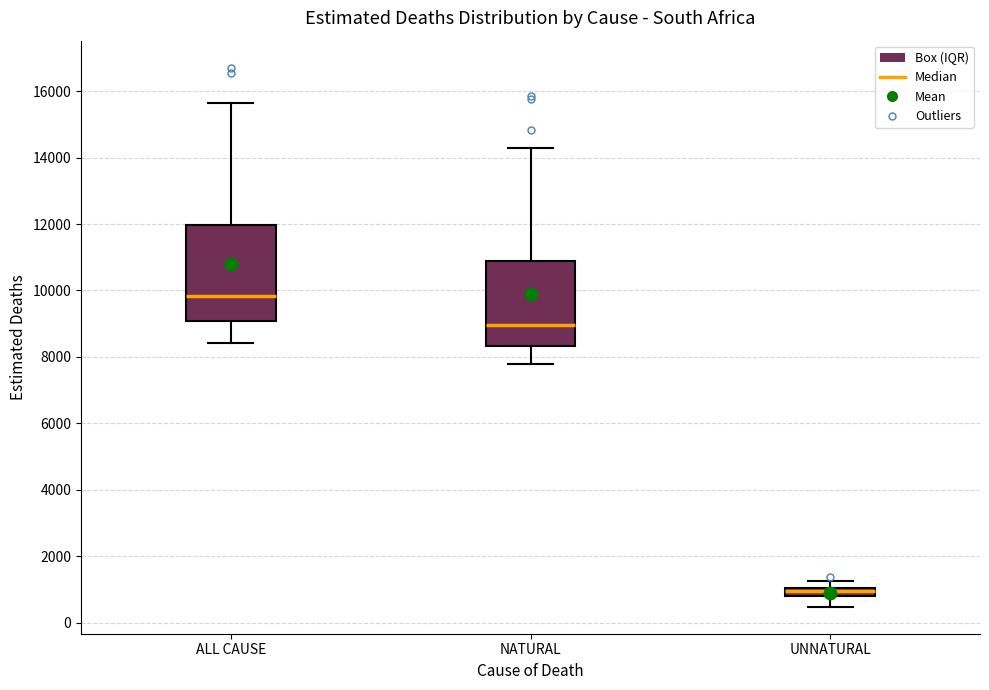

Comparing the boxes themselves (not the whiskers), which one is the tallest?

ALL CAUSE